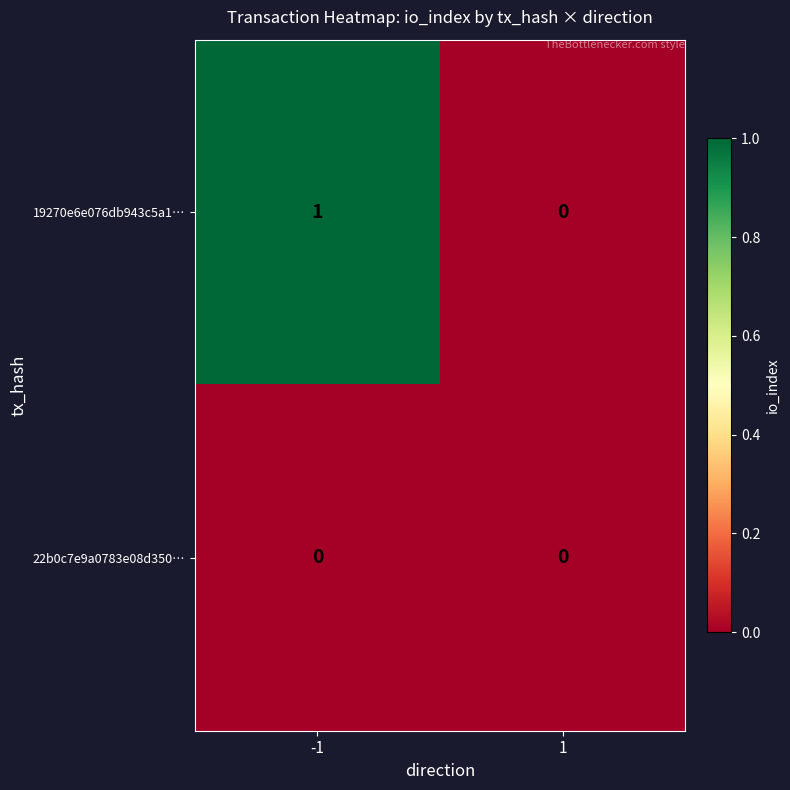

List the series in order of their peak value, lowest first.

22b0c7e9a0783e08d350…, 19270e6e076db943c5a1…